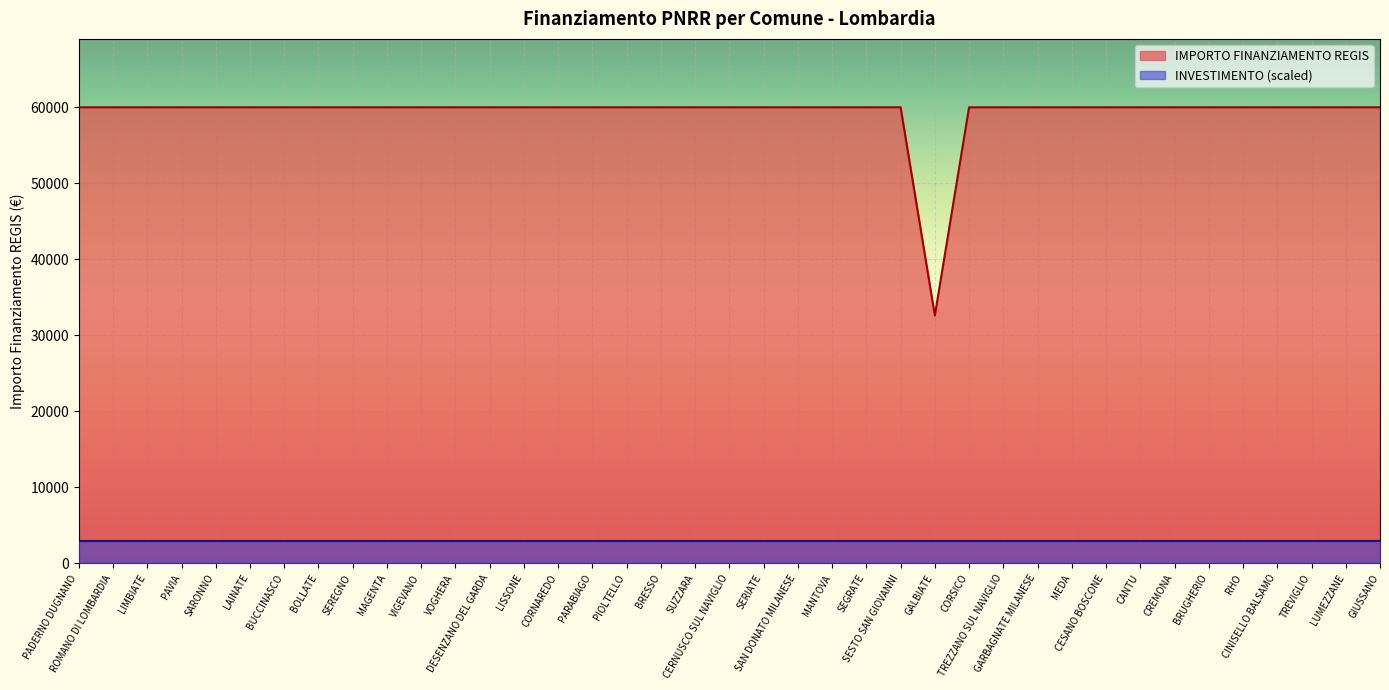

How many data points are less than 59966?

1